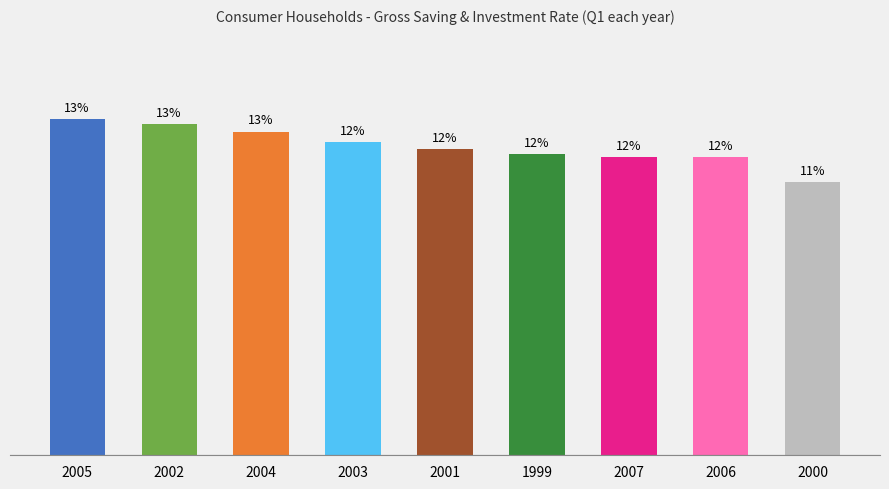

Which category has the highest value across all series?

2005